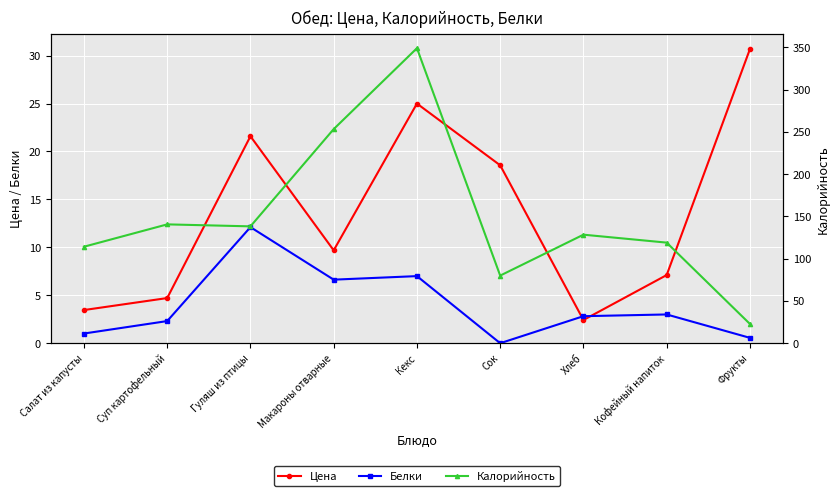

Is it true that Калорийность equals 54.2 at Кофейный напиток?

False